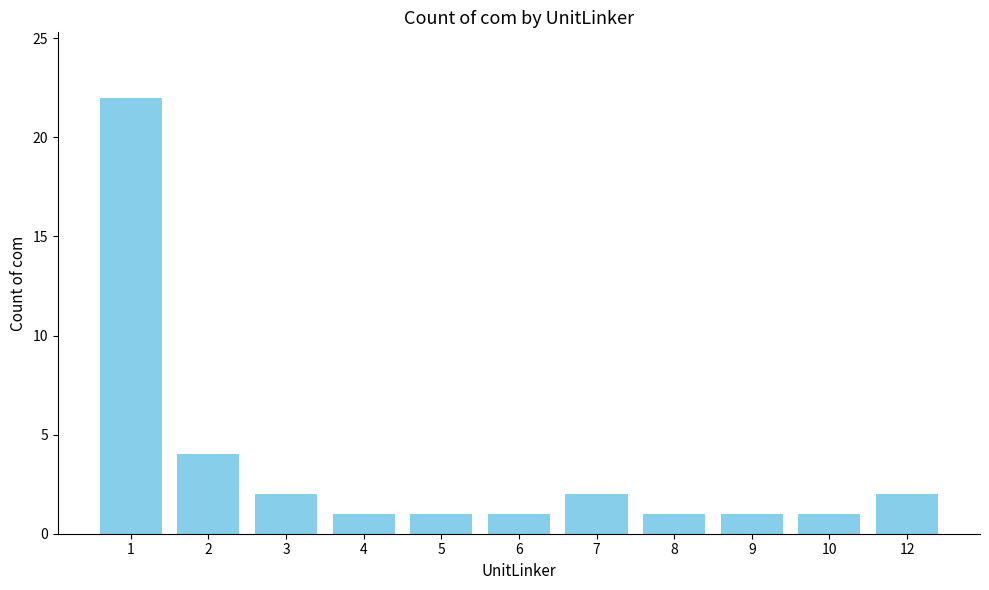

What is the value of the 9th bar from the left?

1